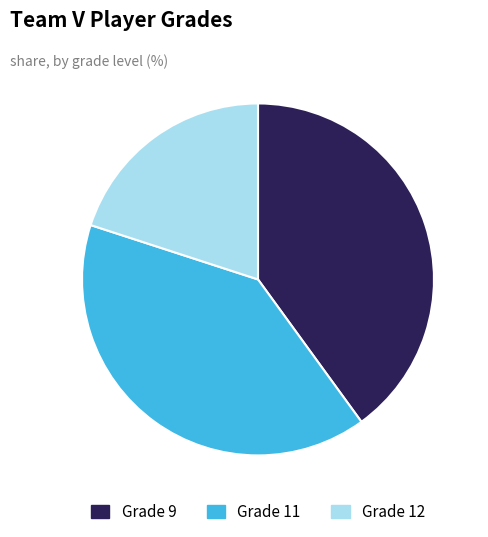

Is there a majority slice in this chart?

No